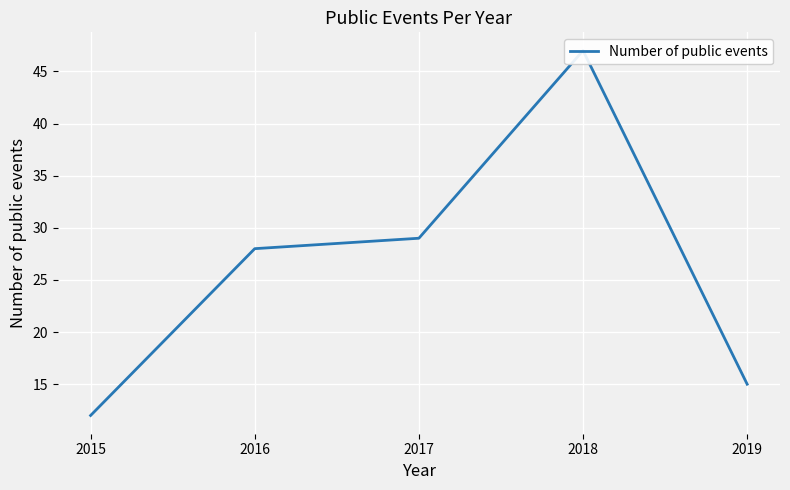

At which label is the value closest to 29?

2017